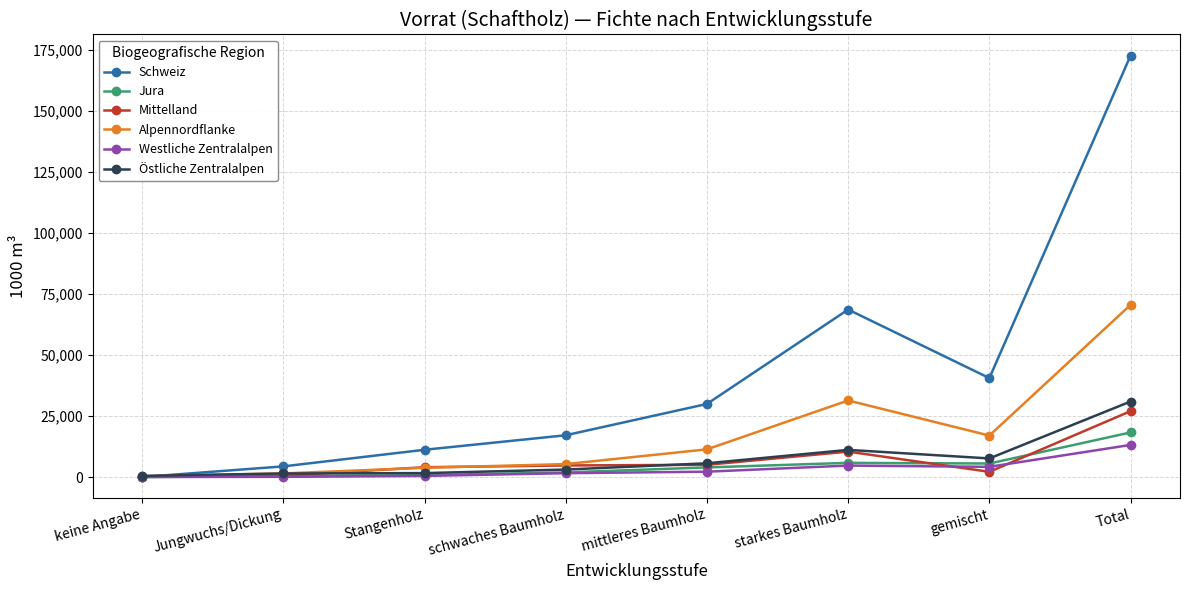

What is the spread (max minus min) of values at schwaches Baumholz?

15543